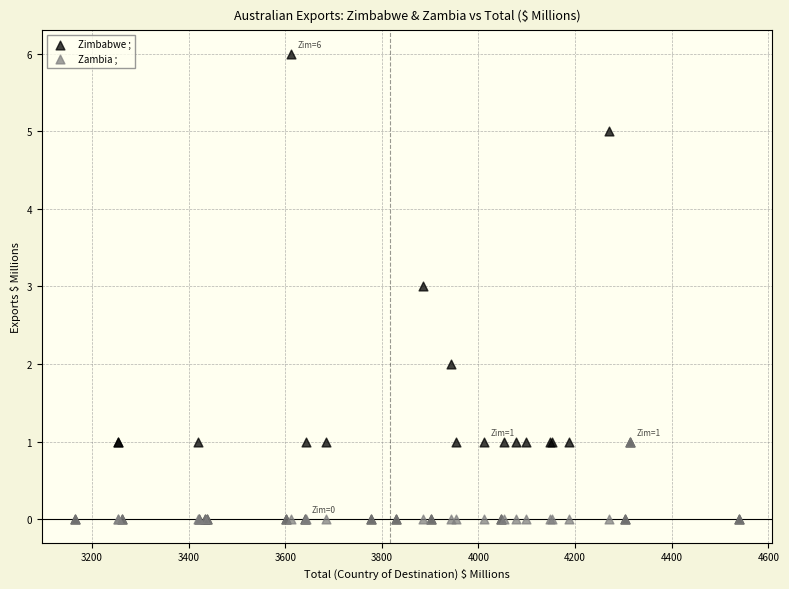

What are all the series names shown in the legend?

Zimbabwe ;, Zambia ;